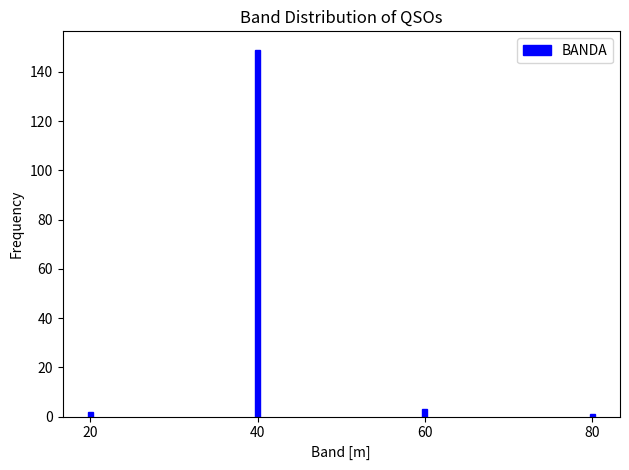

Reading left to right, what are all the values shown in this chart?

20=2	40=149	60=3	80=1